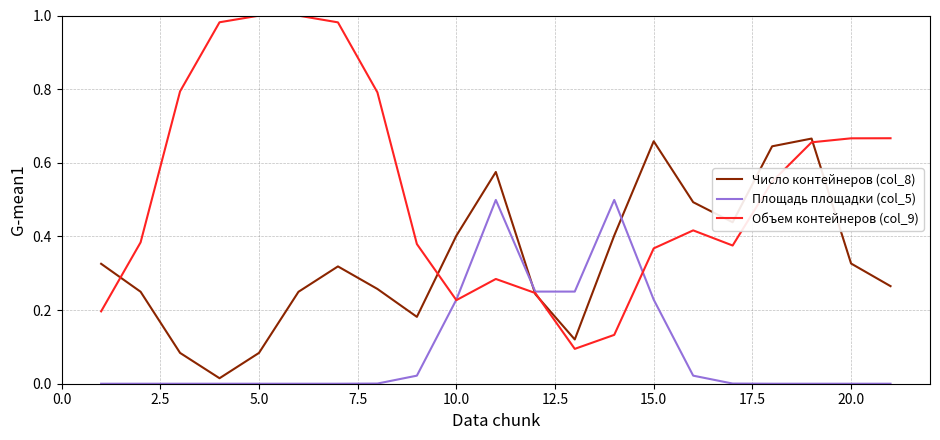

Which series has the largest total across all categories?

Объем контейнеров (col_9)